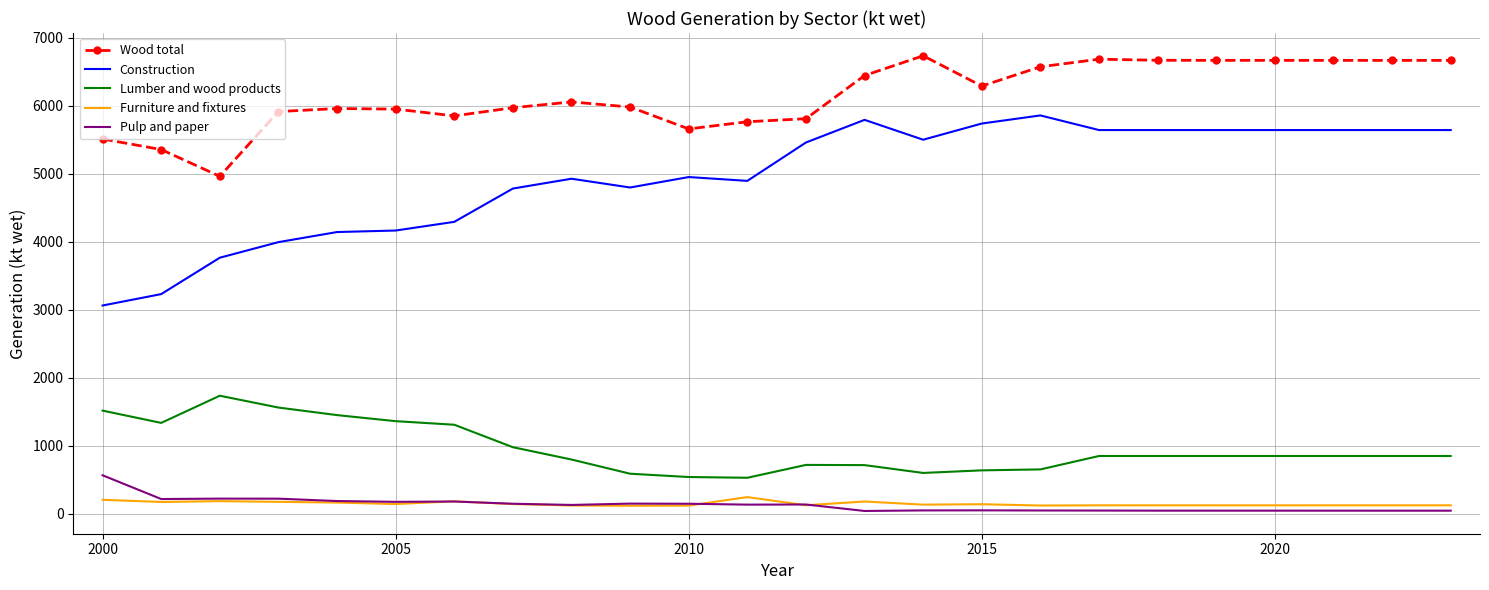

What is the sum of all Pulp and paper values?

3166.3